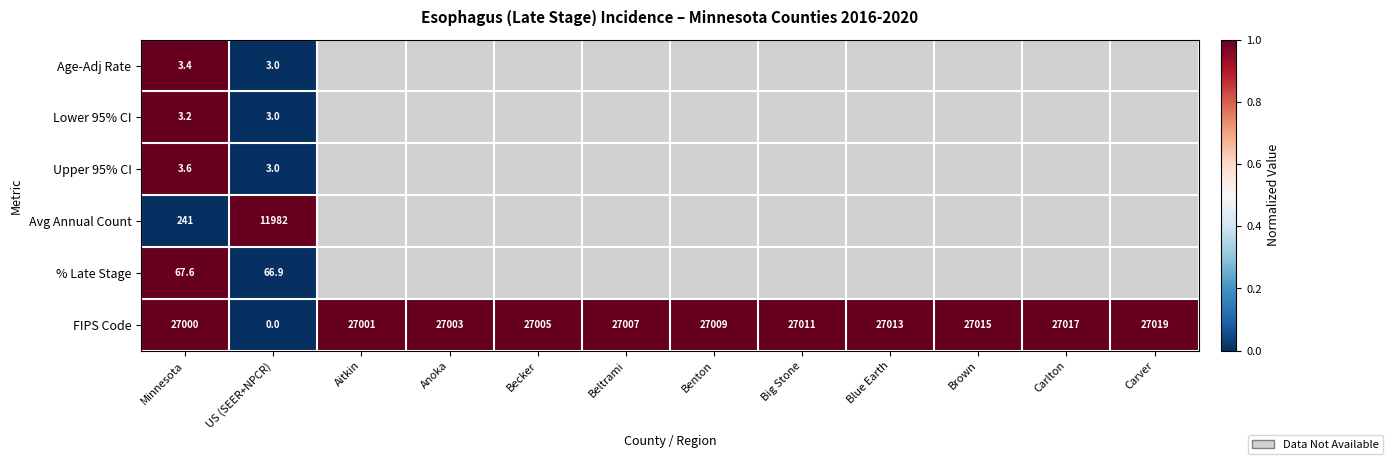

True or false: FIPS Code has a value of 1.7 at Becker.

False